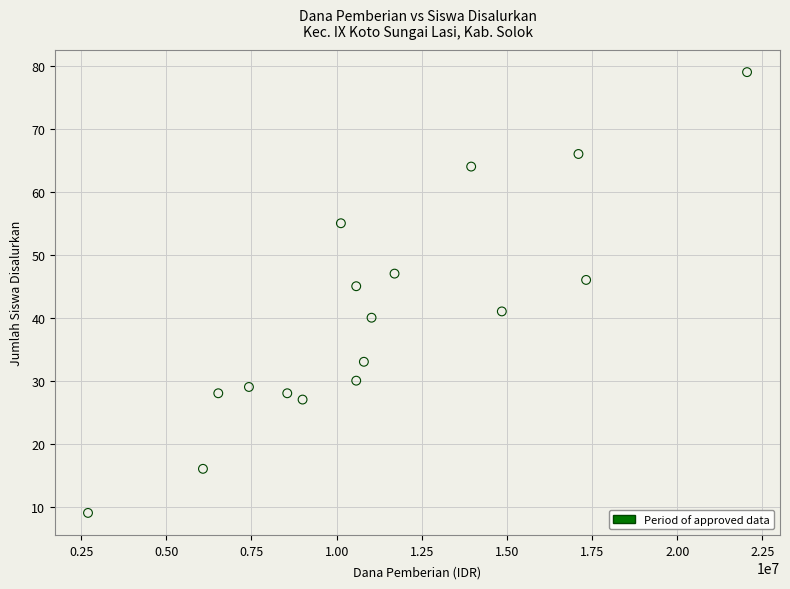

What is the range of X values (max minus min)?

19350000